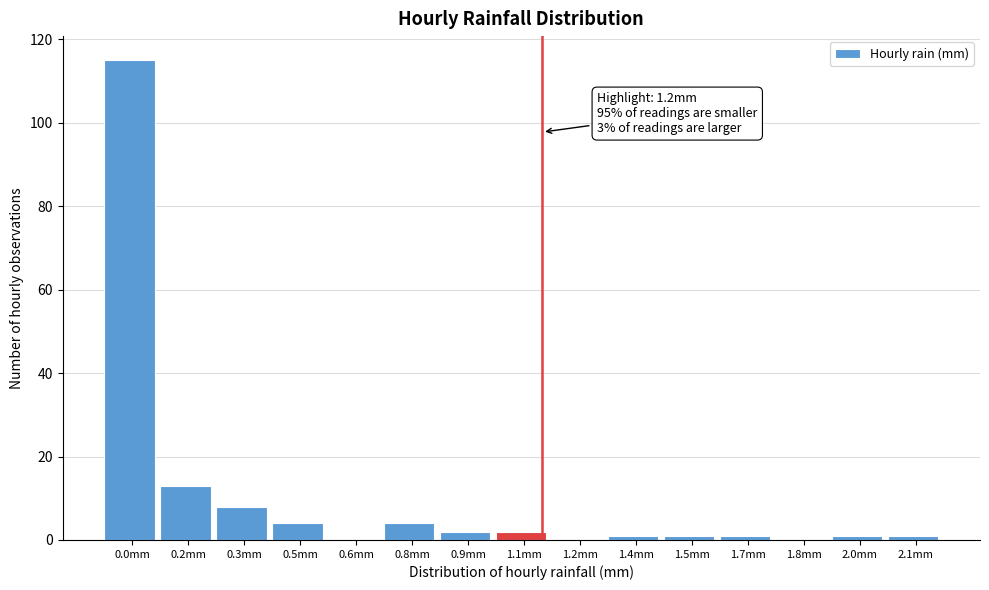

Reading left to right, what are all the values shown in this chart?

0.0mm=115	0.2mm=13	0.3mm=8	0.5mm=4	0.6mm=0	0.8mm=4	0.9mm=2	1.1mm=2	1.2mm=0	1.4mm=1	1.5mm=1	1.7mm=1	1.8mm=0	2.0mm=1	2.1mm=1